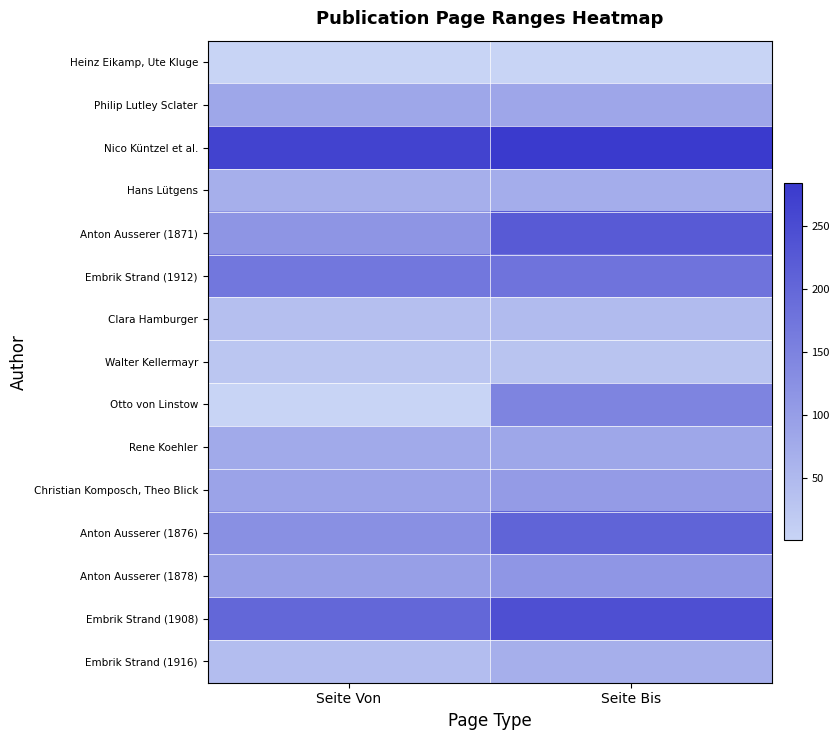

Which series changed the most between Seite Von and Seite Bis?

Otto von Linstow